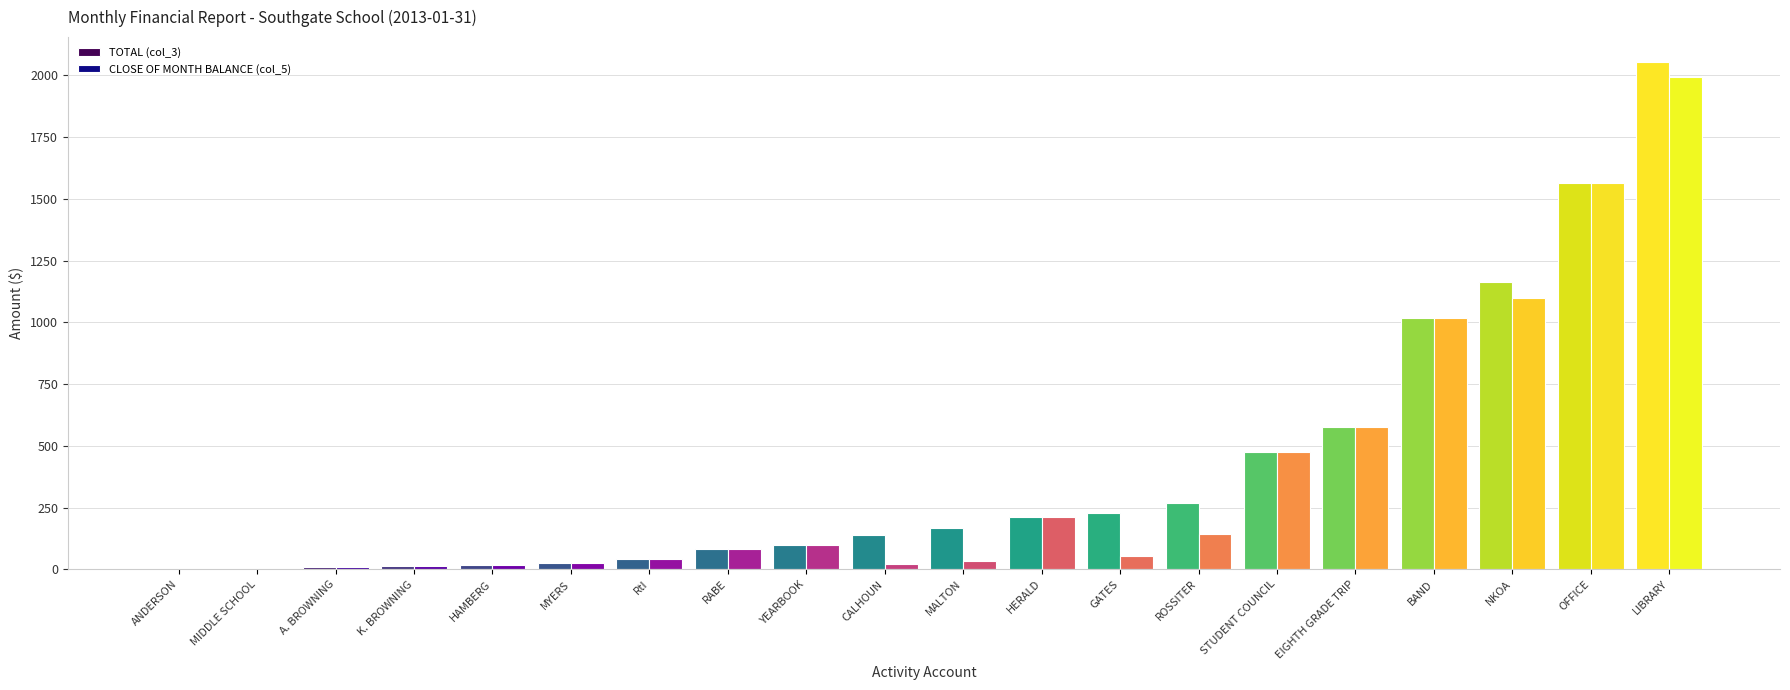

What is the difference between the TOTAL (col_3) values at MIDDLE SCHOOL and EIGHTH GRADE TRIP?

575.0